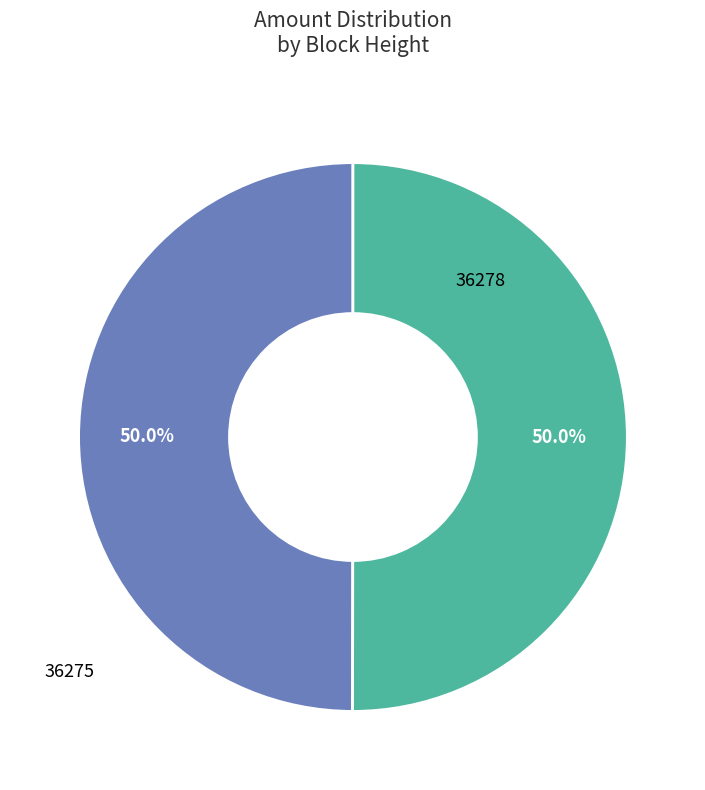

How many slices are in this pie chart?

2